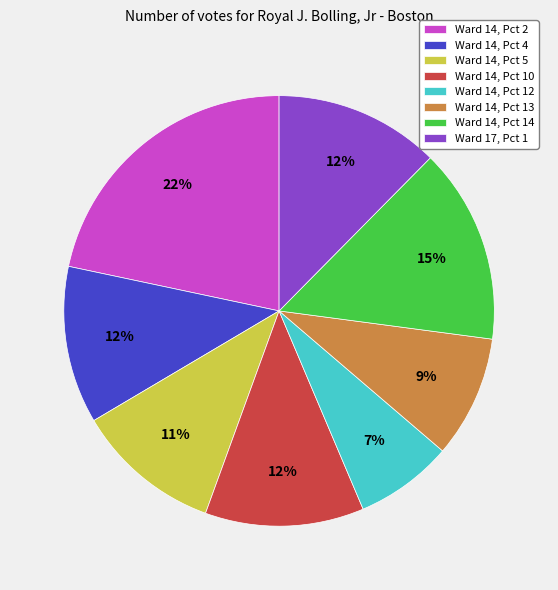

Do Ward 14, Pct 12 and Ward 14, Pct 13 together represent more than half of the pie?

No